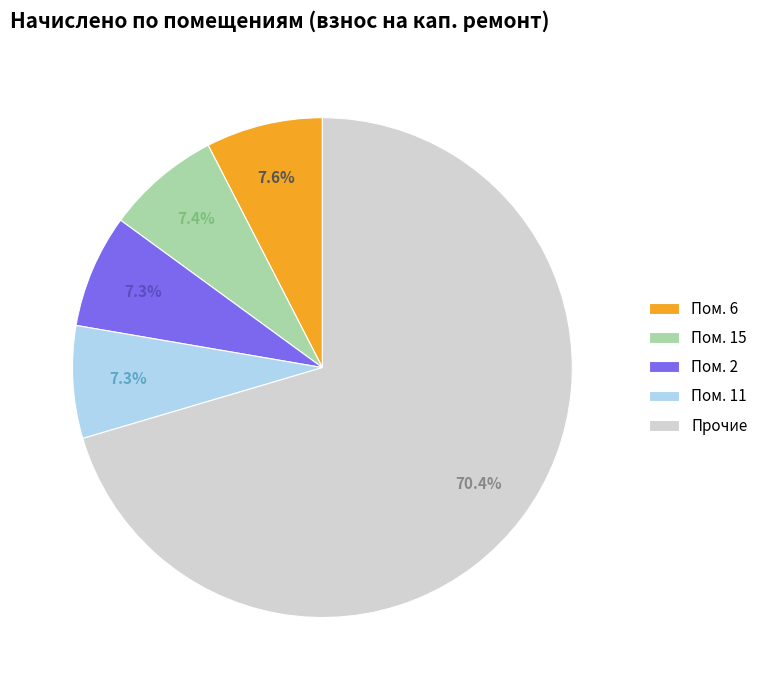

Which slice is the largest?

Прочие